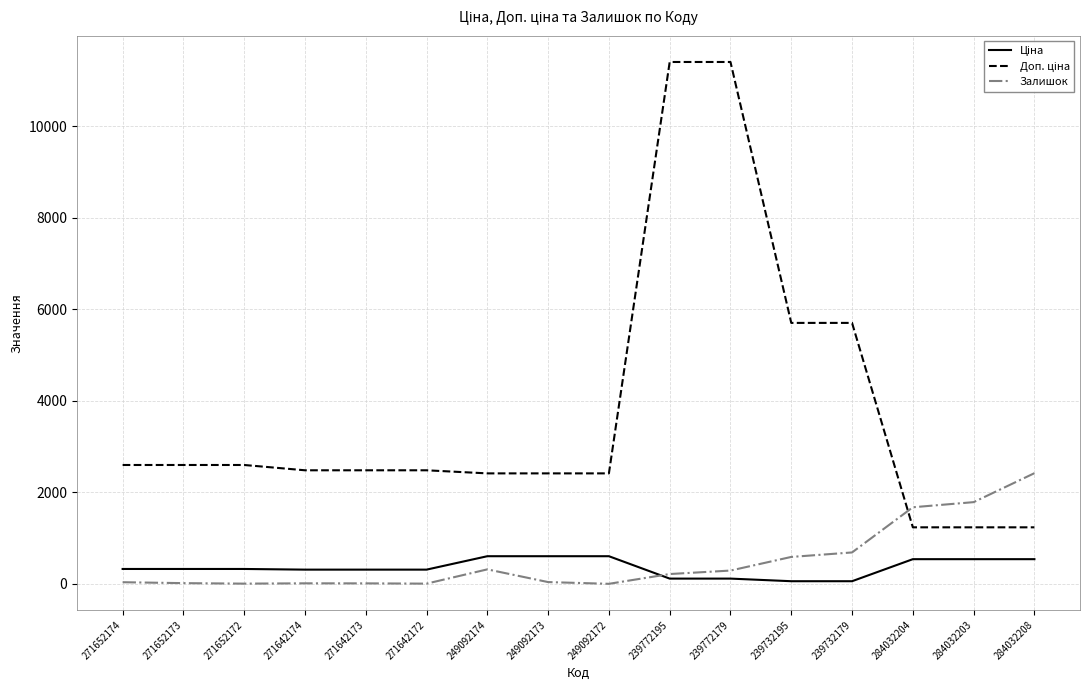

Is it true that Залишок equals 0.0 at 249092172?

True